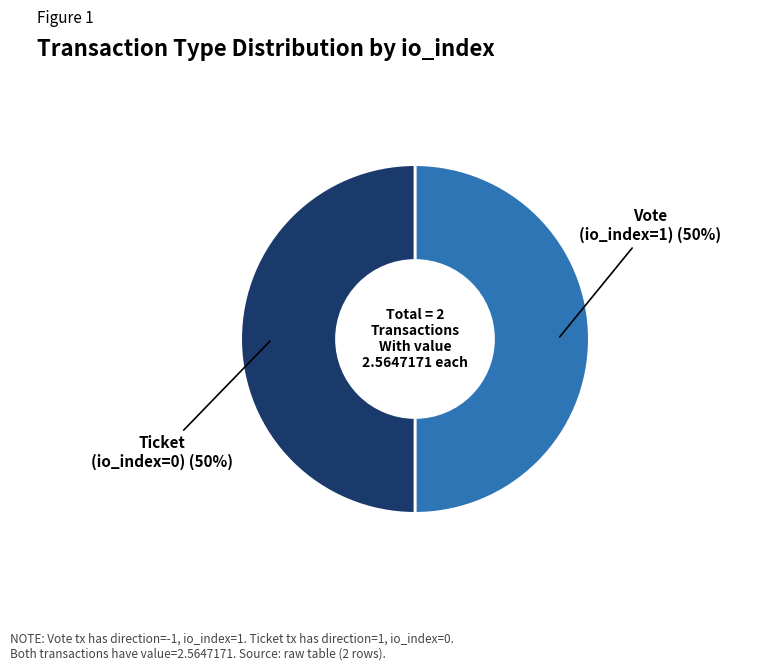

Count the number of slices in the pie.

2